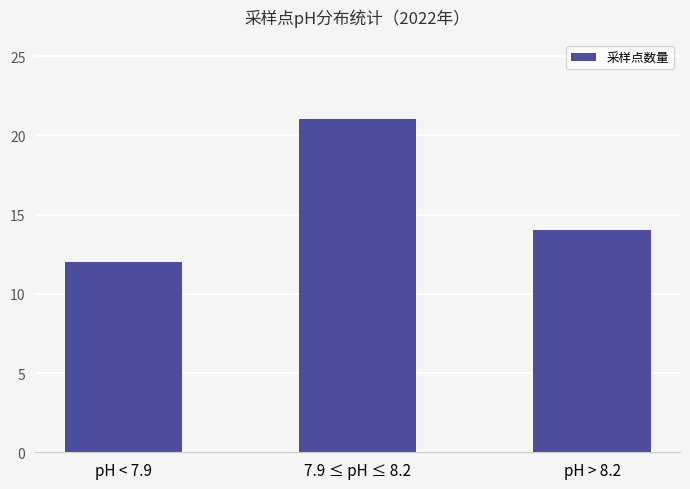

The value at 7.9 ≤ pH ≤ 8.2 is 21. True or false?

True